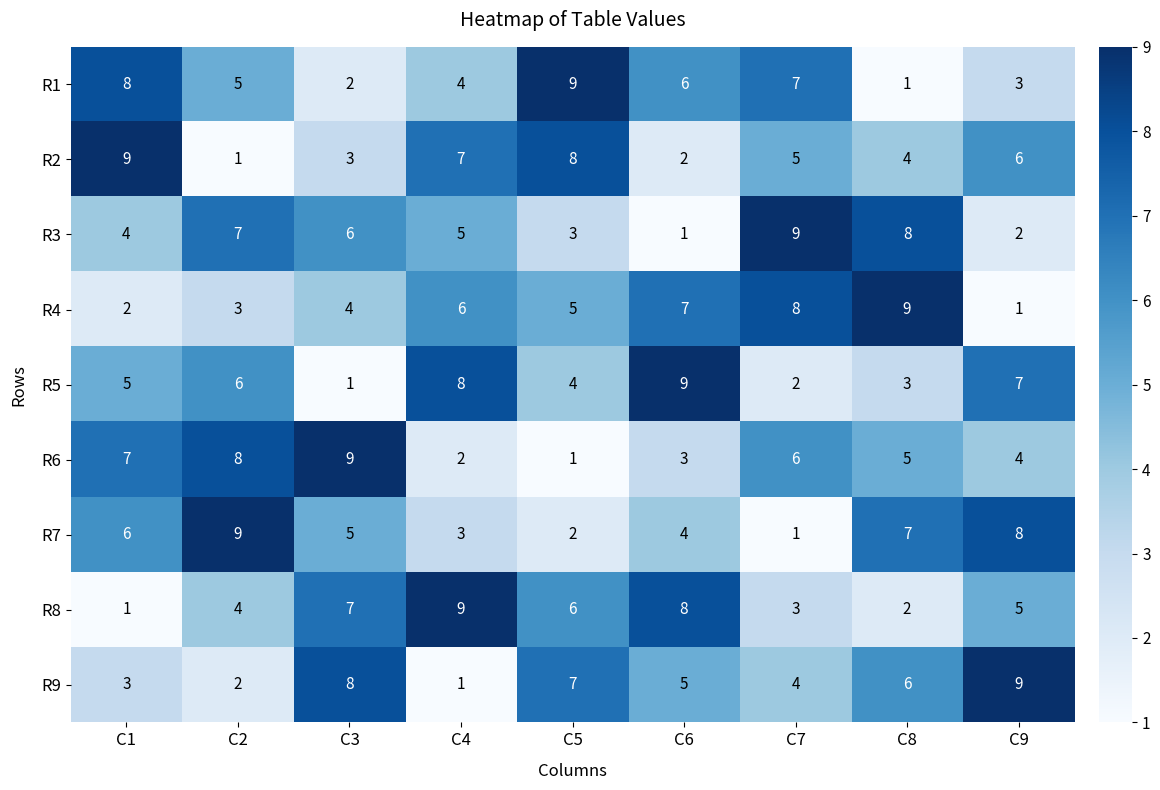

True or false: R7 has a value of 3 at C8.

False